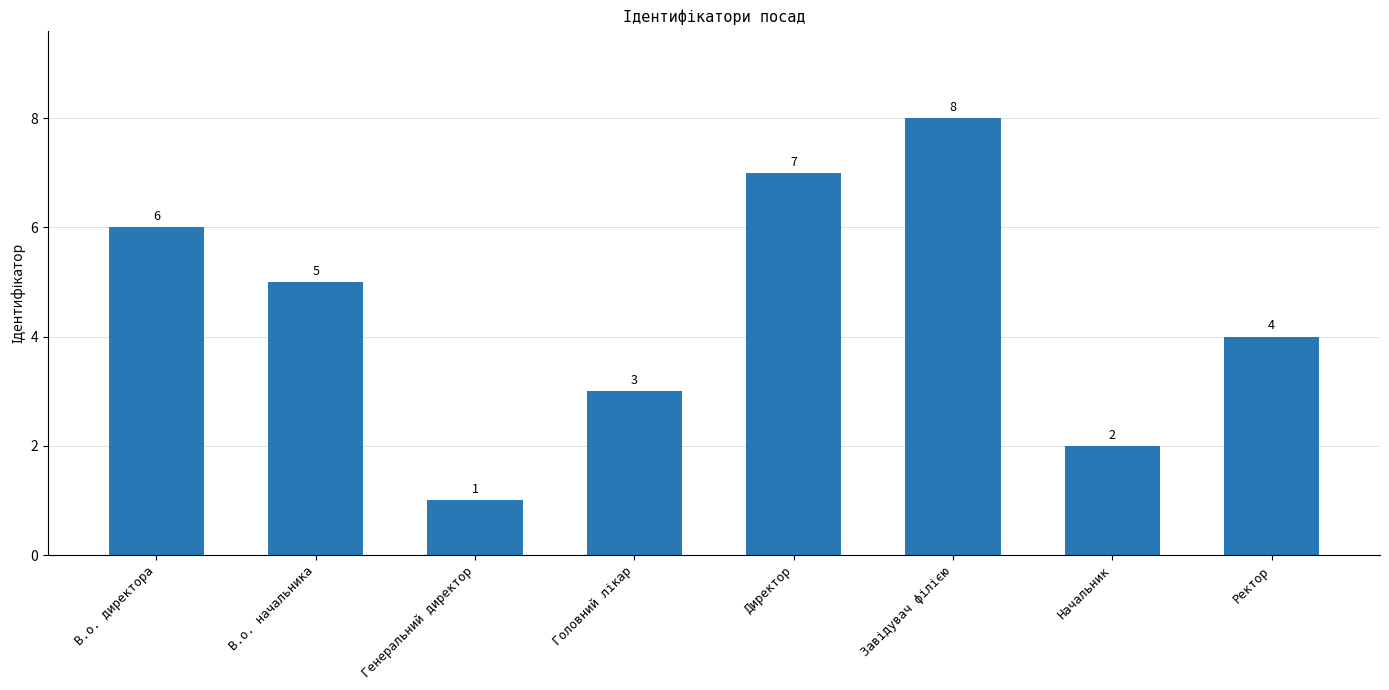

Which has a higher value, В.о. директора or Генеральний директор?

В.о. директора